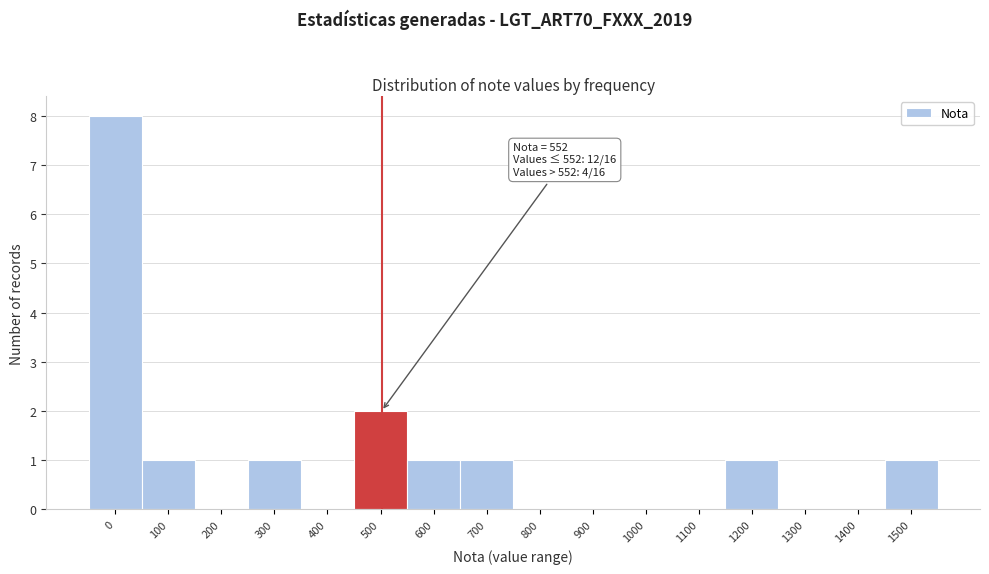

Reading right to left, transcribe all the data shown in this chart.

1500=1	1400=0	1300=0	1200=1	1100=0	1000=0	900=0	800=0	700=1	600=1	500=2	400=0	300=1	200=0	100=1	0=8